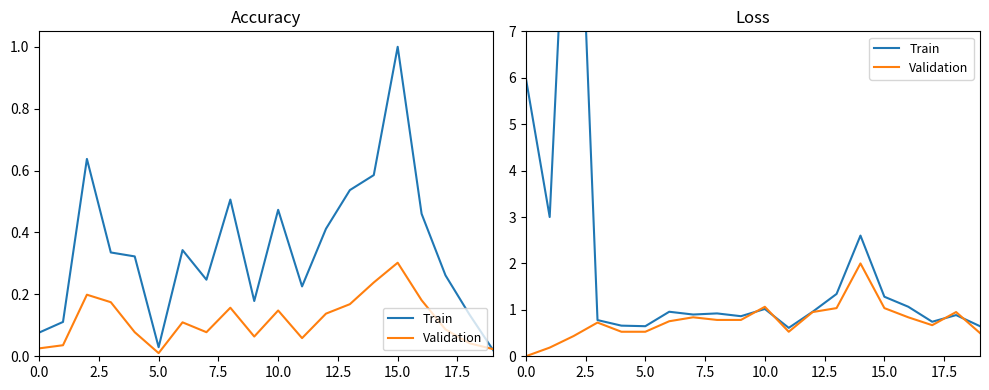

What is the difference between the maximum and second lowest values in the Train series?

13.2